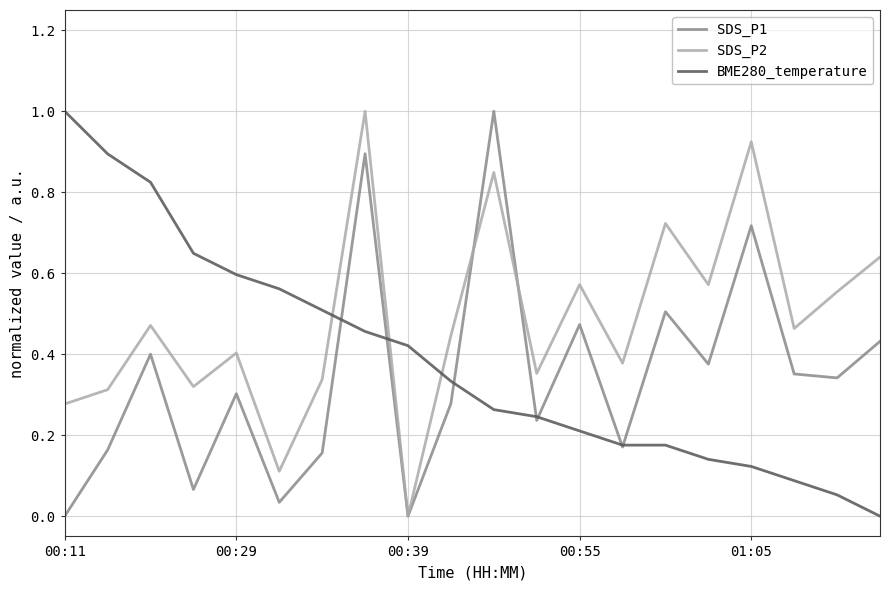

Which series has the largest total across all categories?

SDS_P2